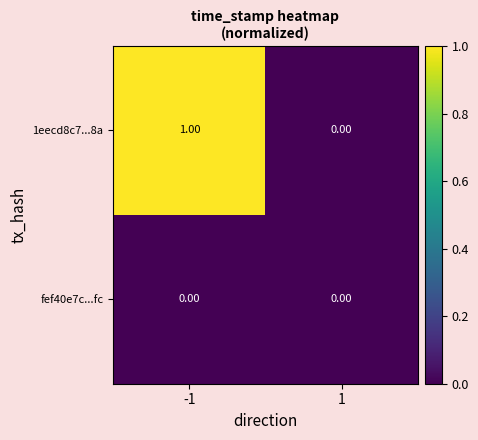

Which series has the largest range (max minus min)?

1eecd8c7...8a